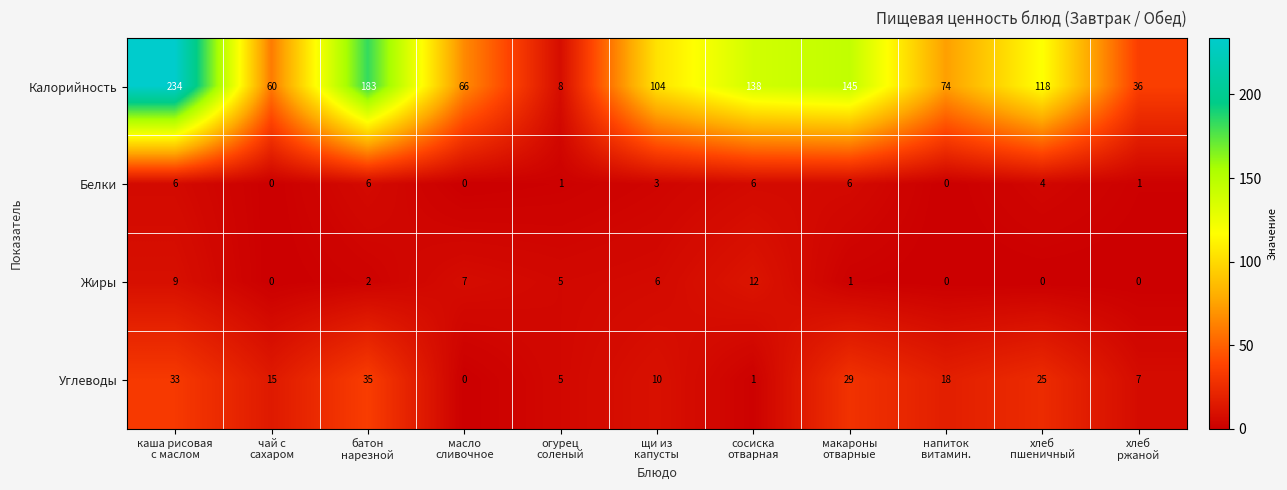

Which series has the widest spread of values?

Калорийность